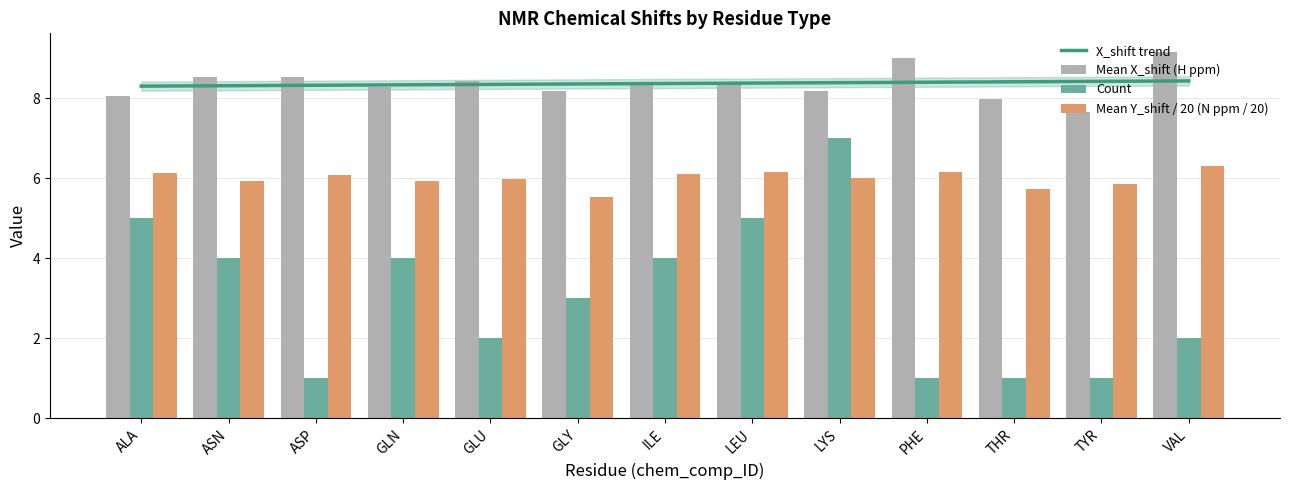

What is the sum of the Count values at LYS and GLN?

11.0